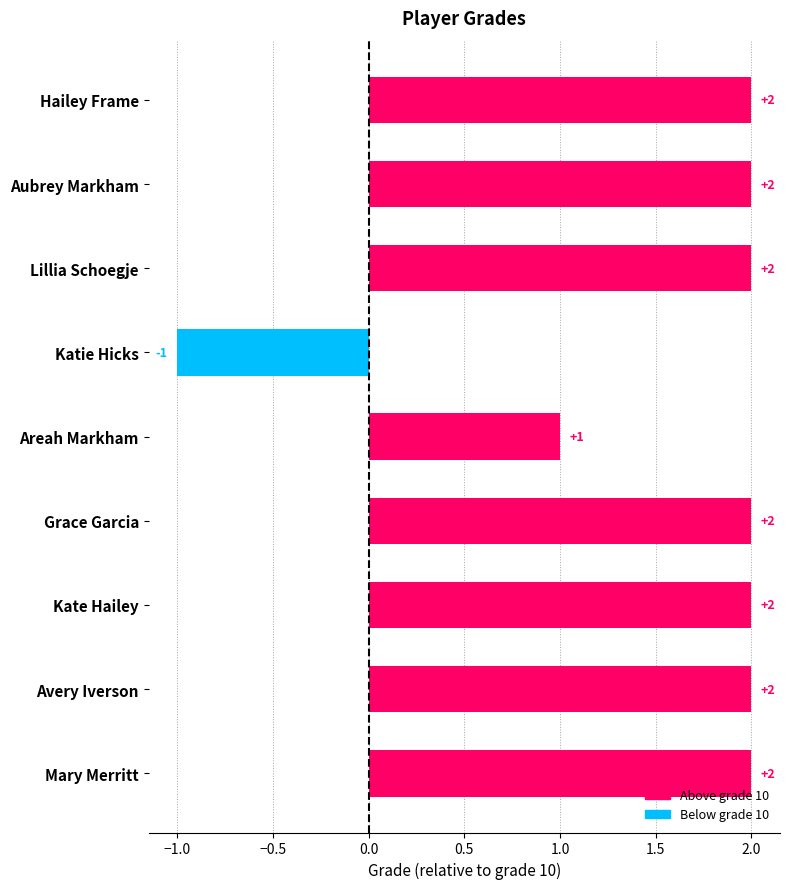

What is the label of the 5th bar from the top?

Areah Markham